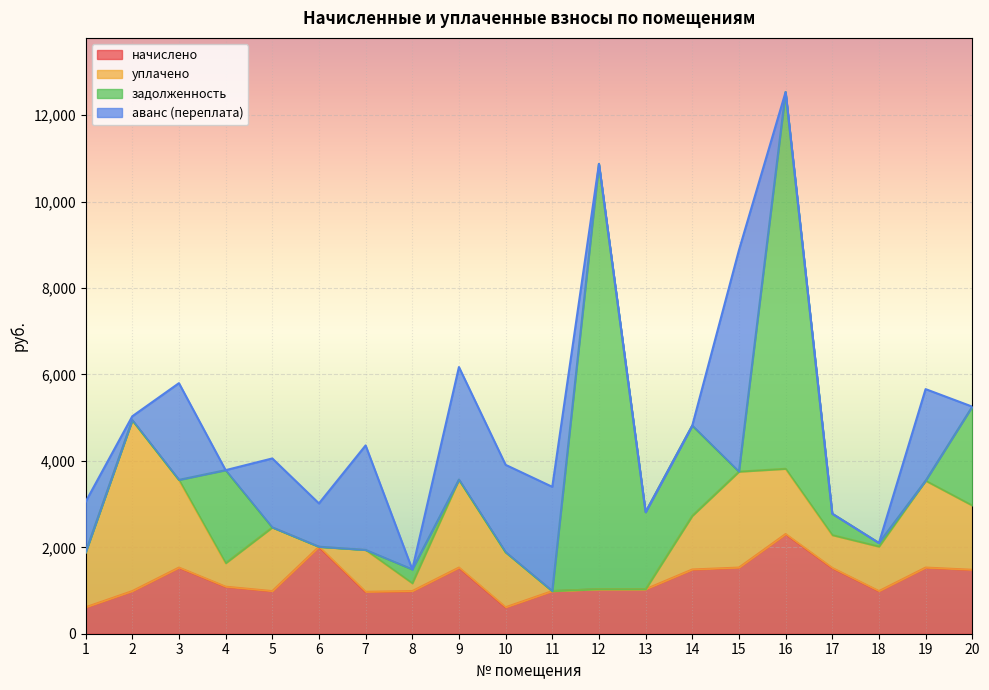

How many intersections are there between задолженность and начислено?

7